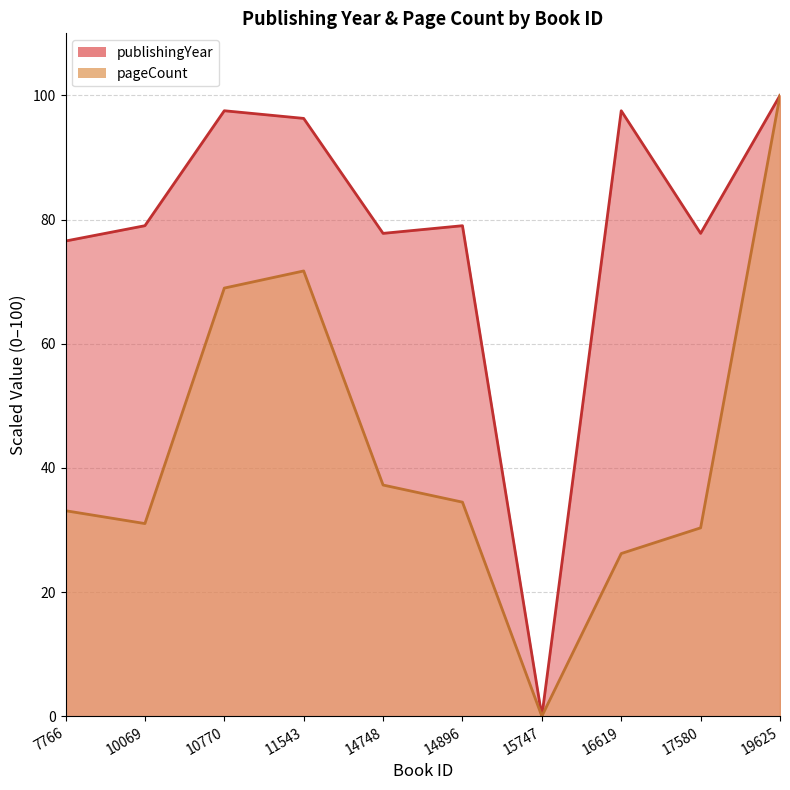

At which label does publishingYear reach its minimum?

15747